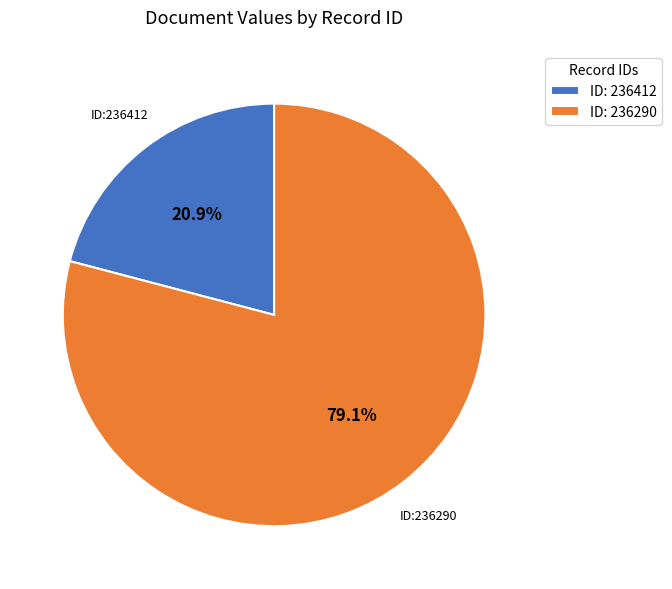

Which slice is the smallest?

ID: 236412